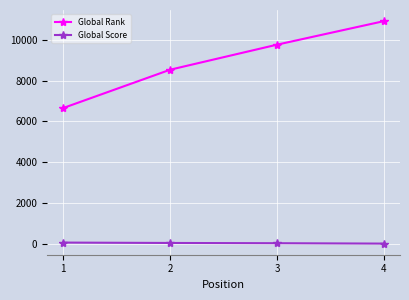

How many lines are shown in the chart?

2